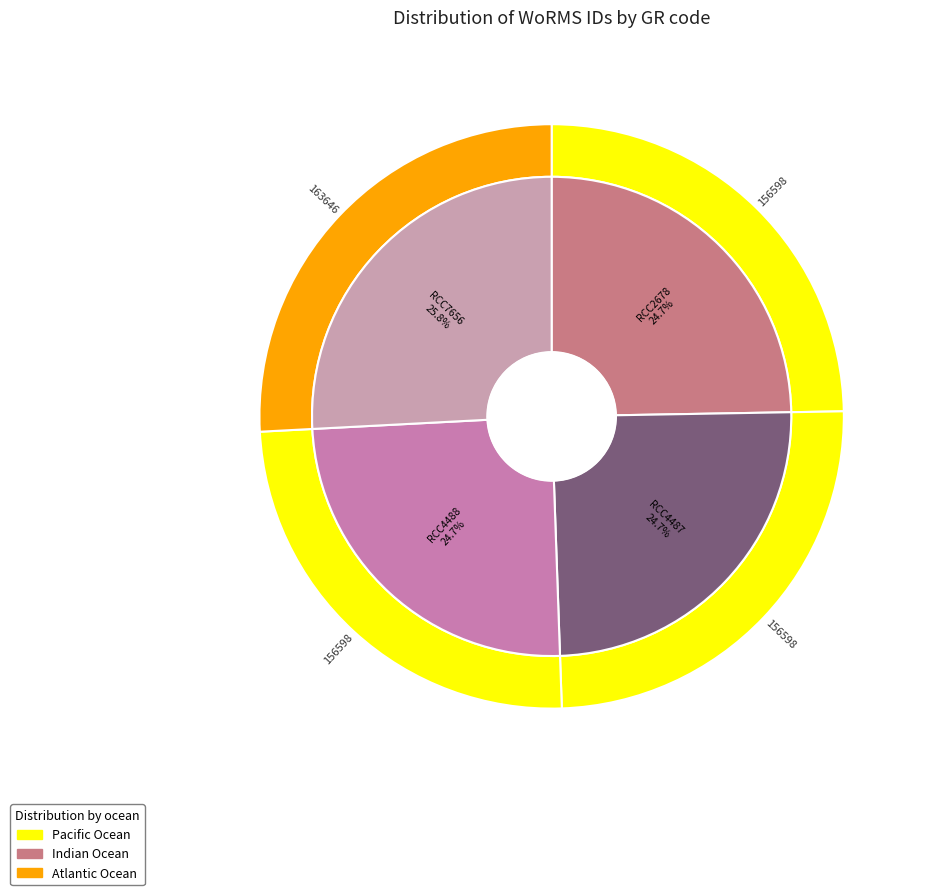

What percentage is the RCC4488 slice, to the nearest percent?

25%